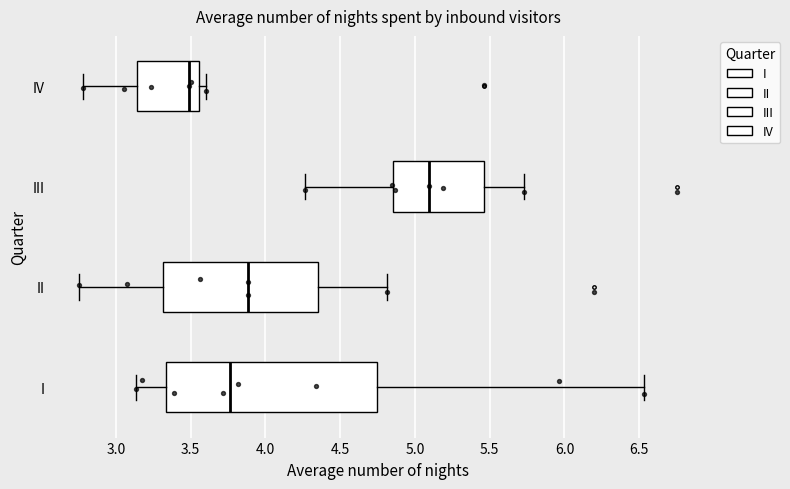

Where is the left edge of the box for III on the x-axis? The values are not printed on the chart, so give them approximately, as read against the axis.

4.85